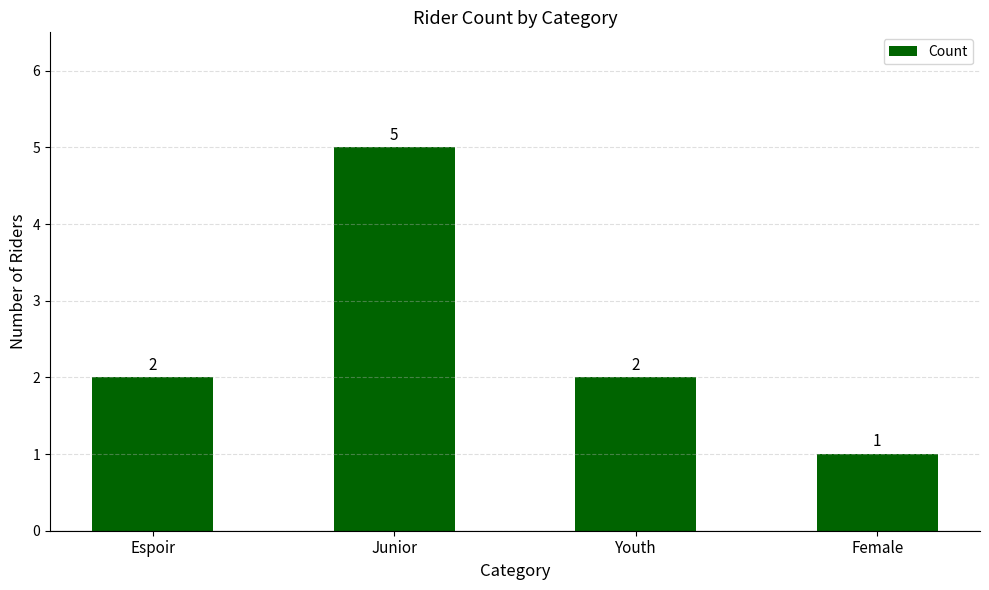

How many bars are there in total?

4